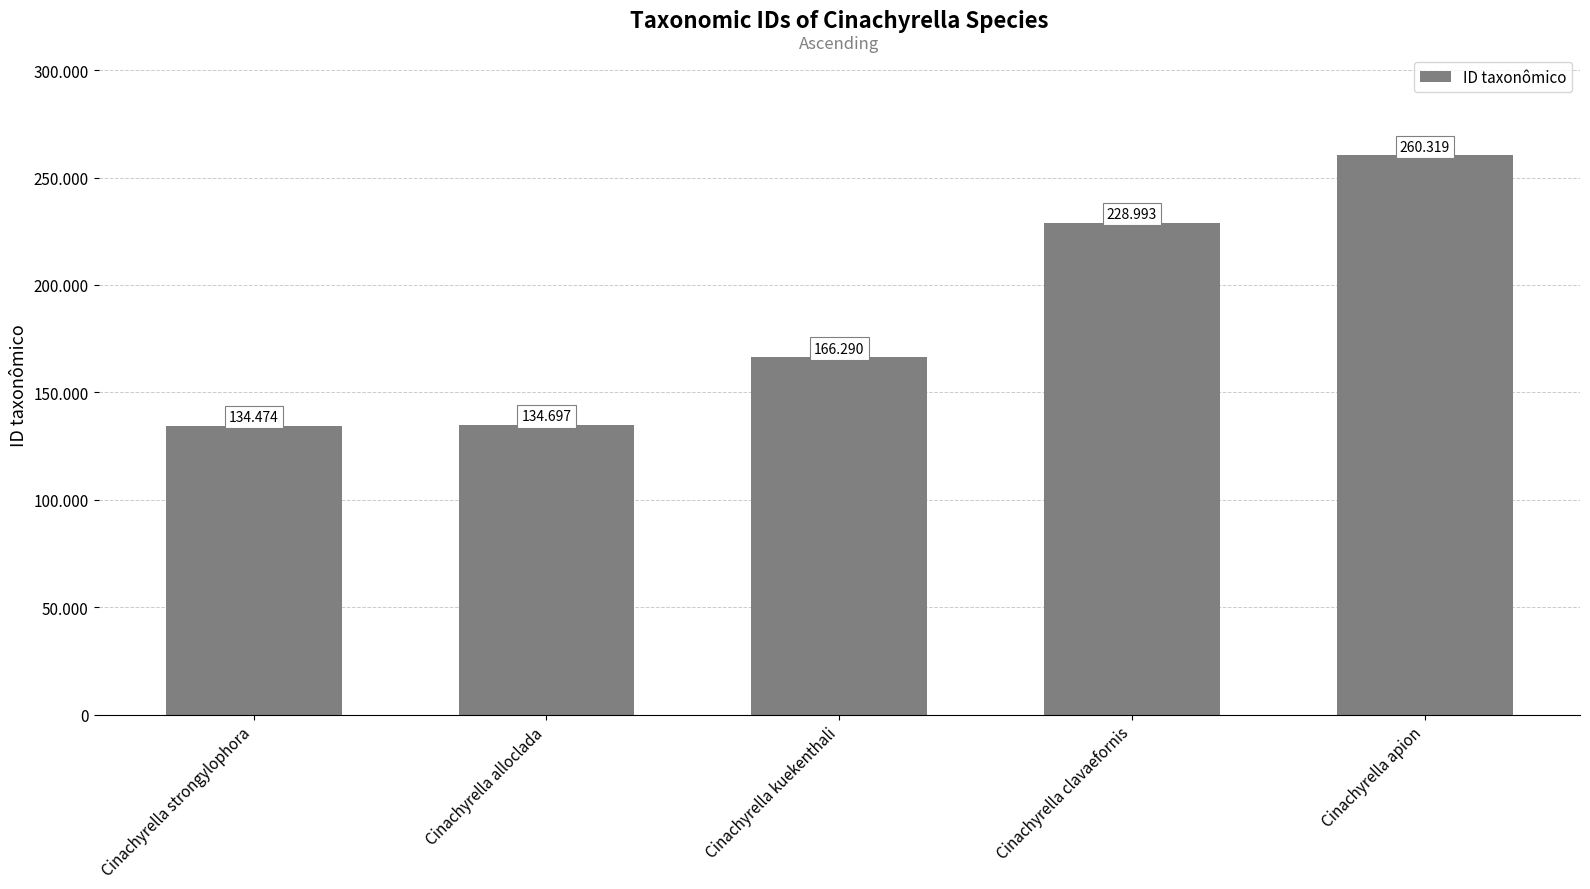

Does the chart contain any negative values?

No